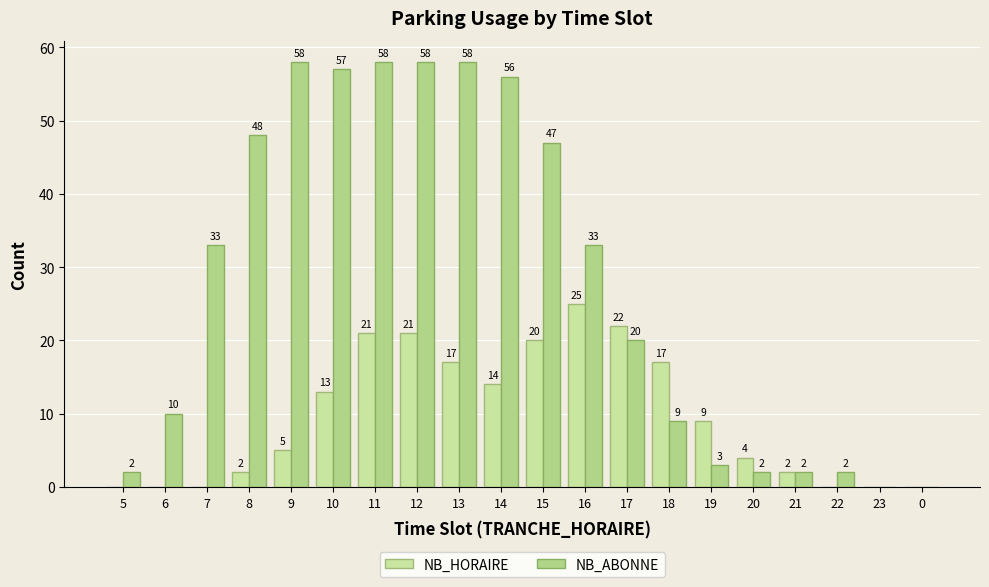

What is the difference between the second highest and minimum values in the NB_HORAIRE series?

22